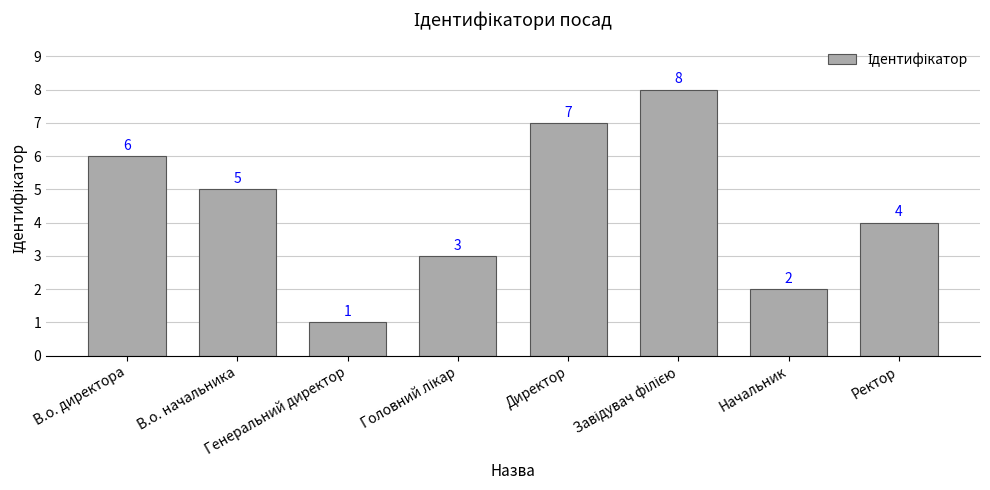

Are the bars grouped side by side (vs. stacked)?

No